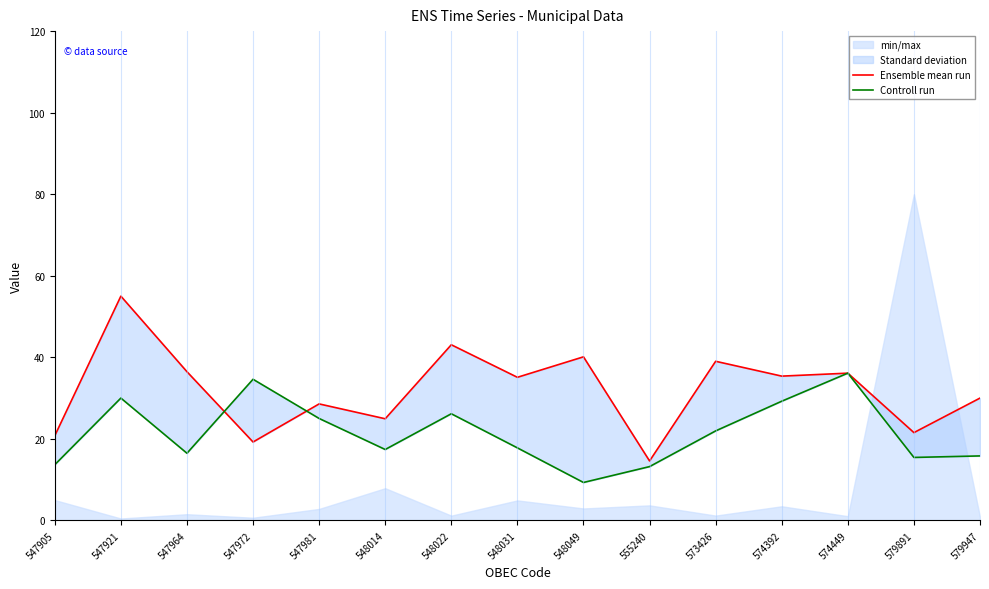

The value of Controll run at 573426 is 22.0. True or false?

True